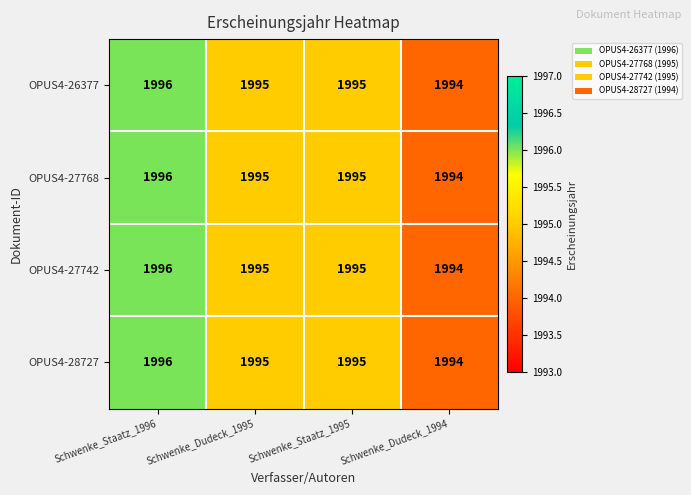

How many data points in OPUS4-27742 are less than 1995?

1